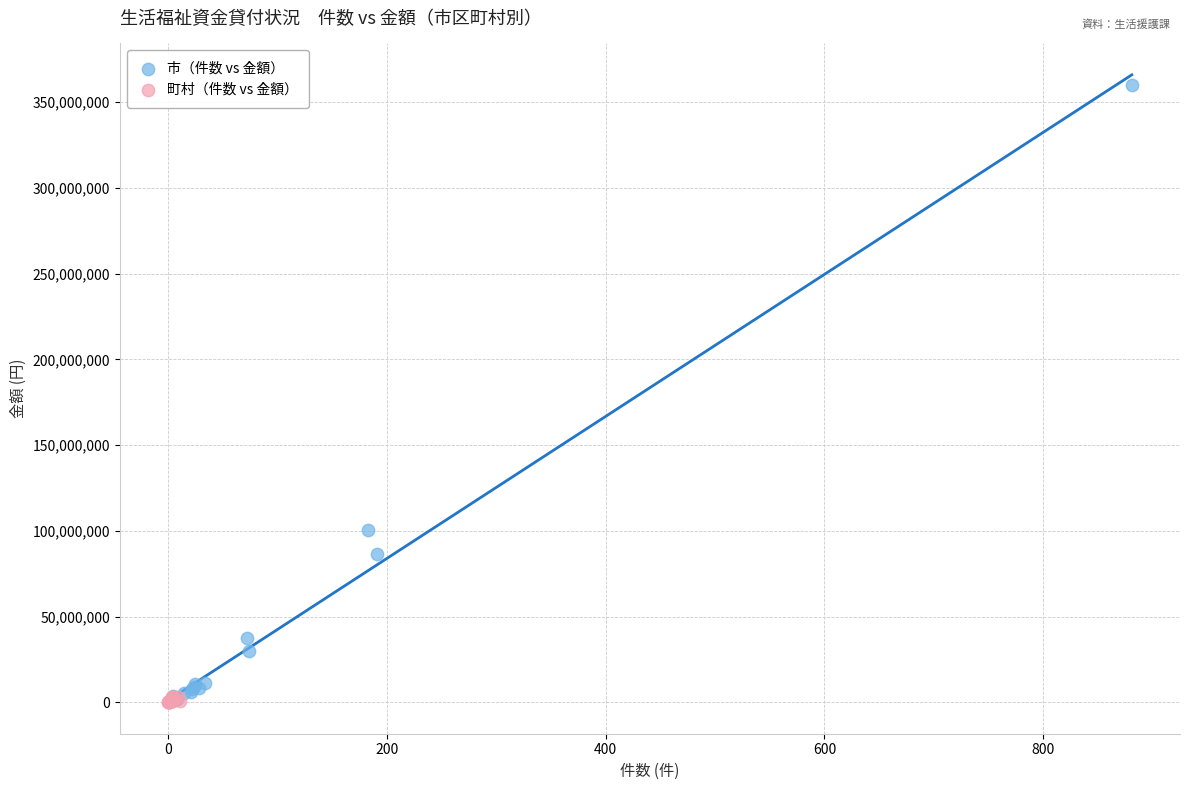

Which series has the largest Y range (max minus min)?

市（件数 vs 金額）